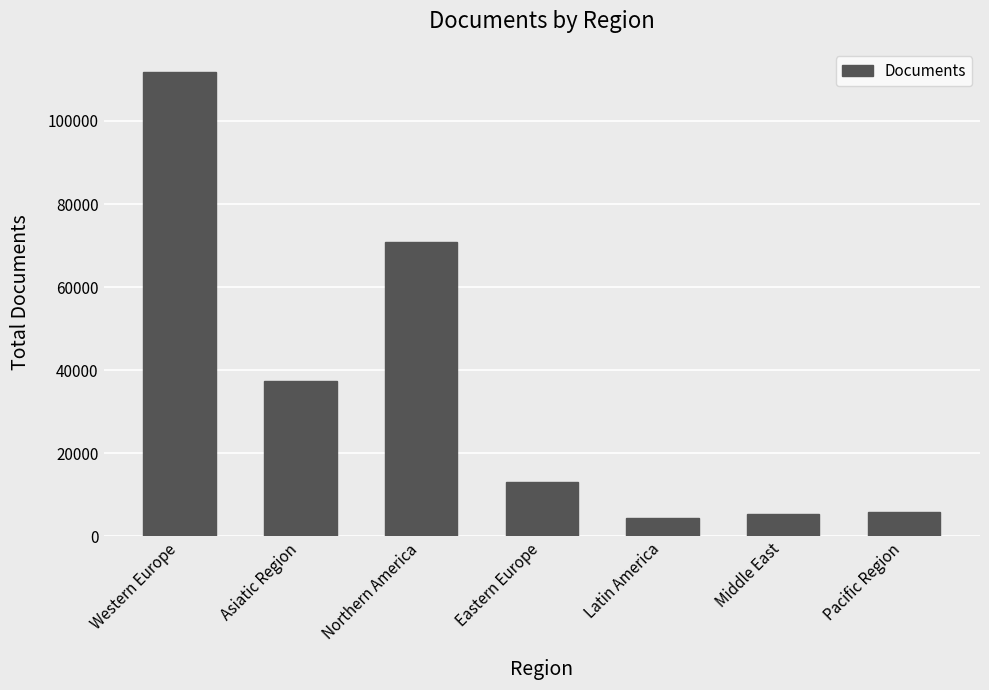

What is the sum of the values at Northern America and Middle East?

76127